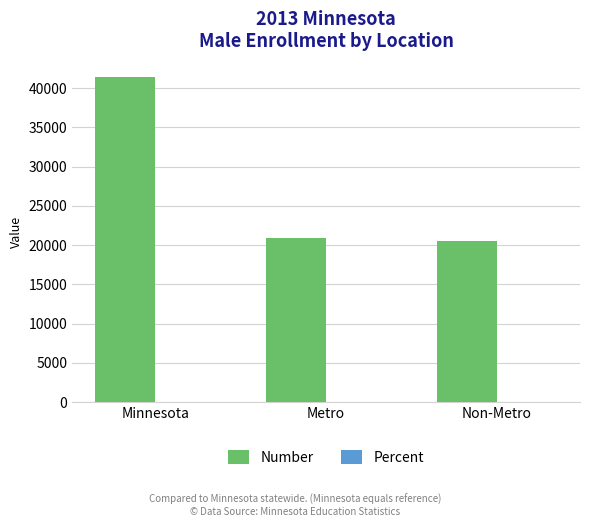

The value of Number at Non-Metro is 5367.0. True or false?

False